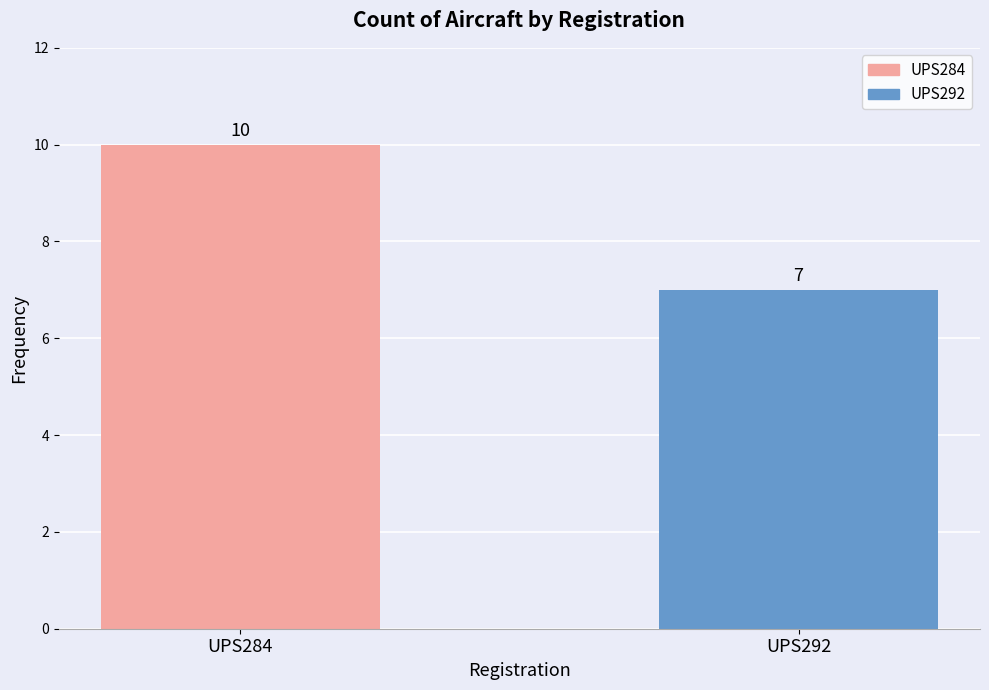

What is the difference between the values at UPS284 and UPS292?

3